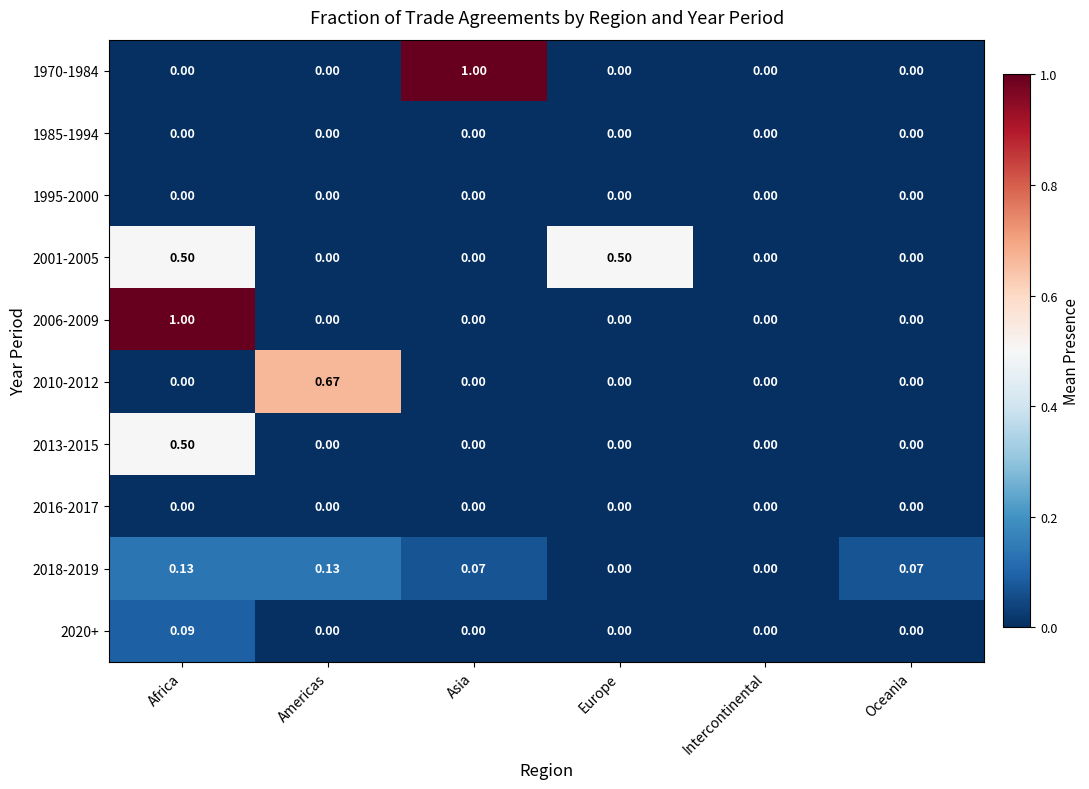

Is the value of 1970-1984 at Africa greater than the value of 2006-2009 at Africa?

No